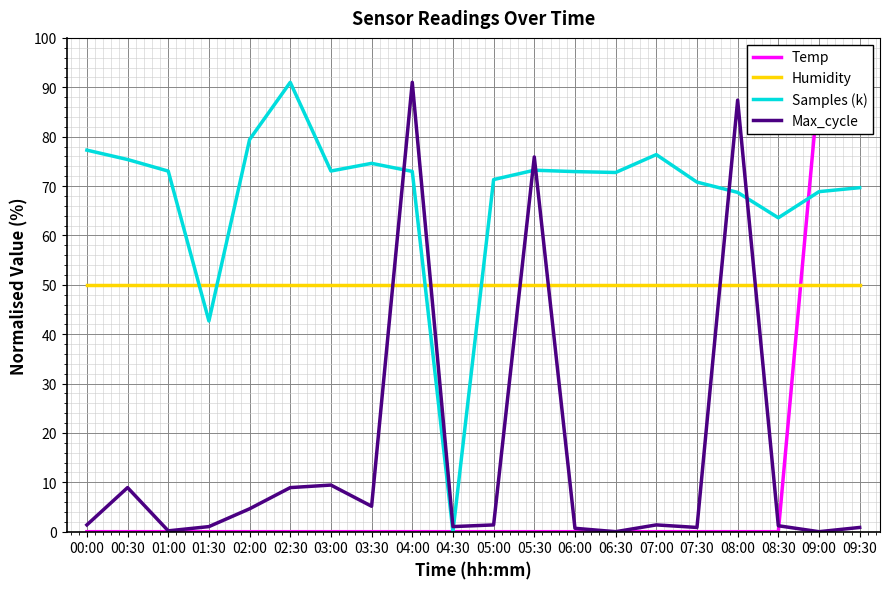

Which has a higher value, 08:30 or 07:30?

08:30